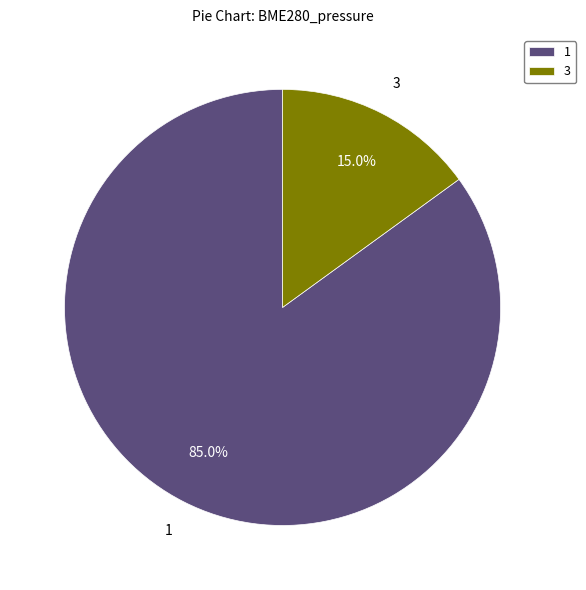

Combined, do 1 and 3 account for over 50%?

Yes